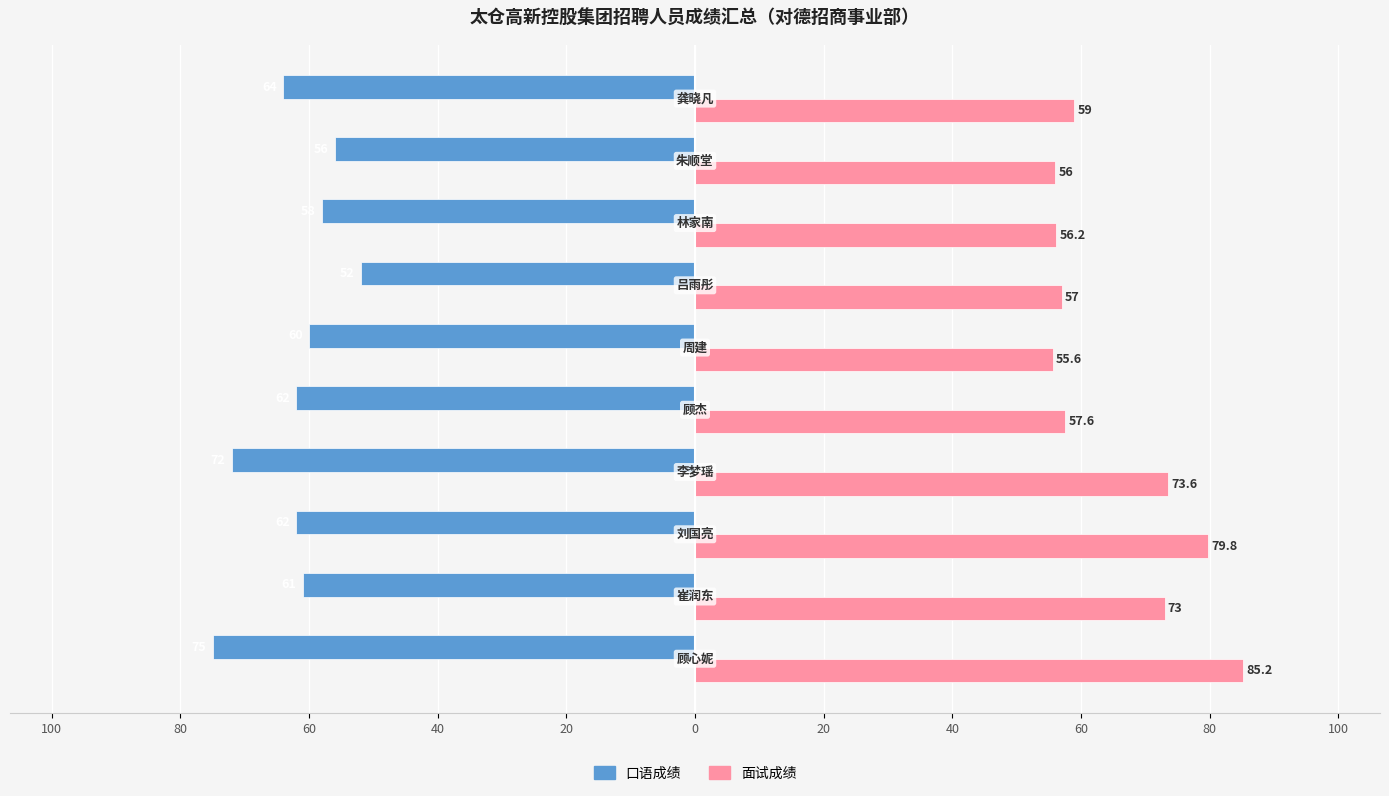

What are all the series names shown in the legend?

口语成绩, 面试成绩